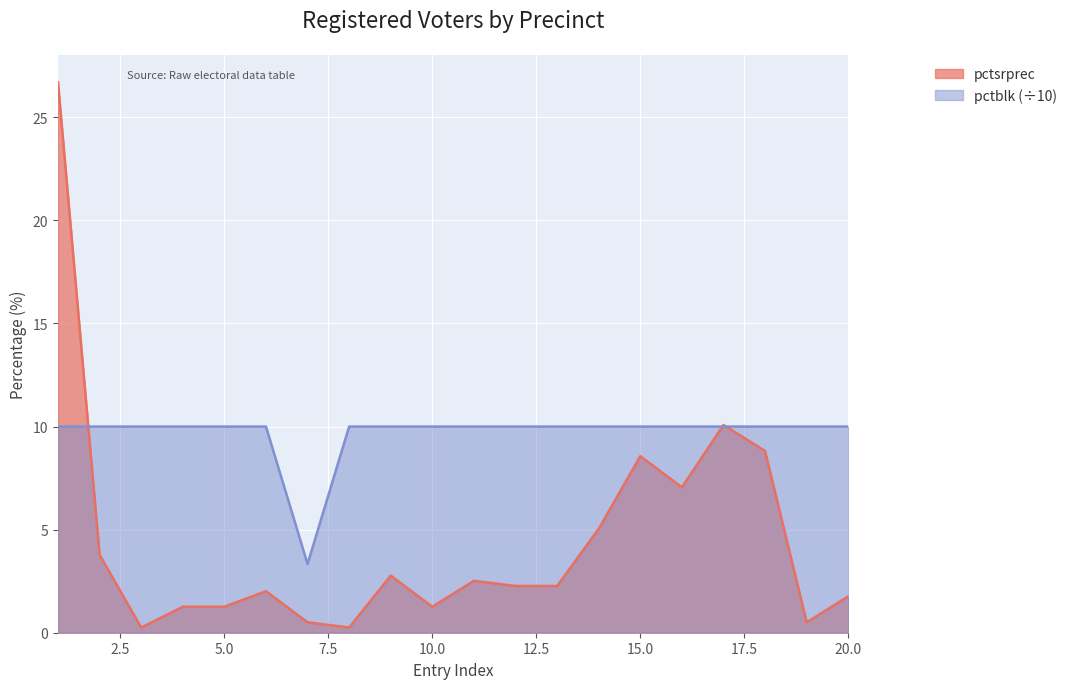

What is the total value across all series at 13?

12.3